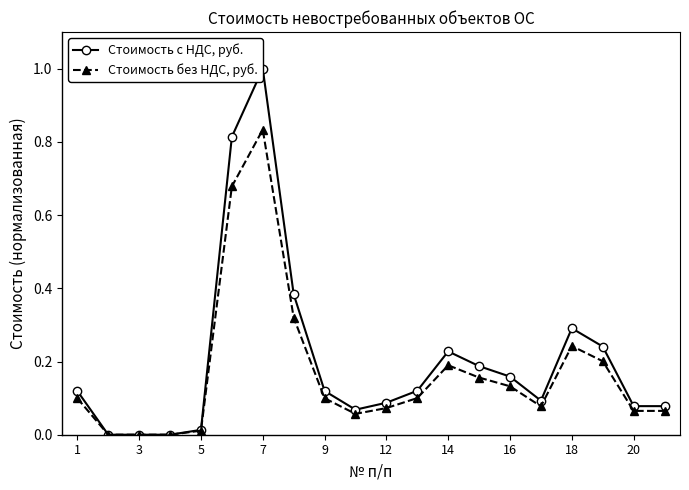

What are all the series names shown in the legend?

Стоимость с НДС, руб., Стоимость без НДС, руб.